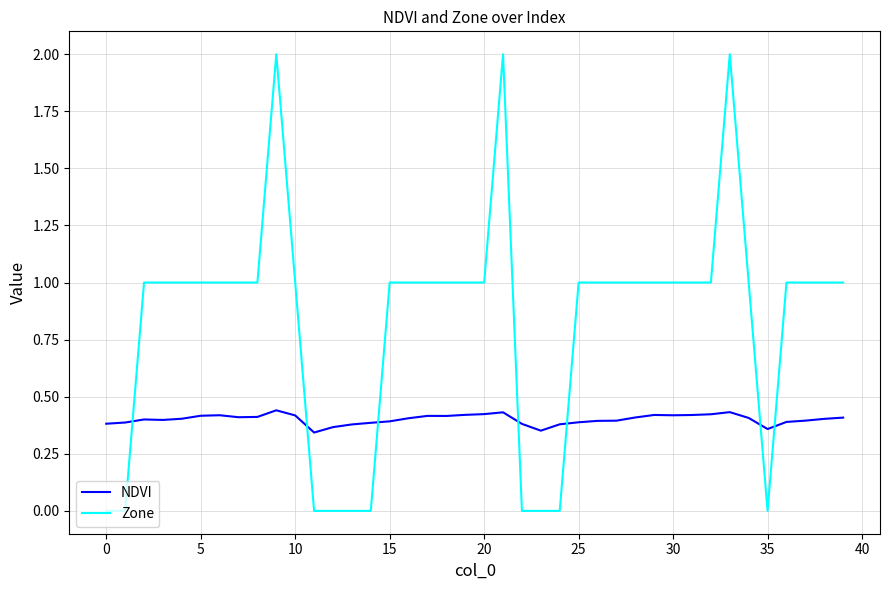

Which series has the largest total across all categories?

Zone